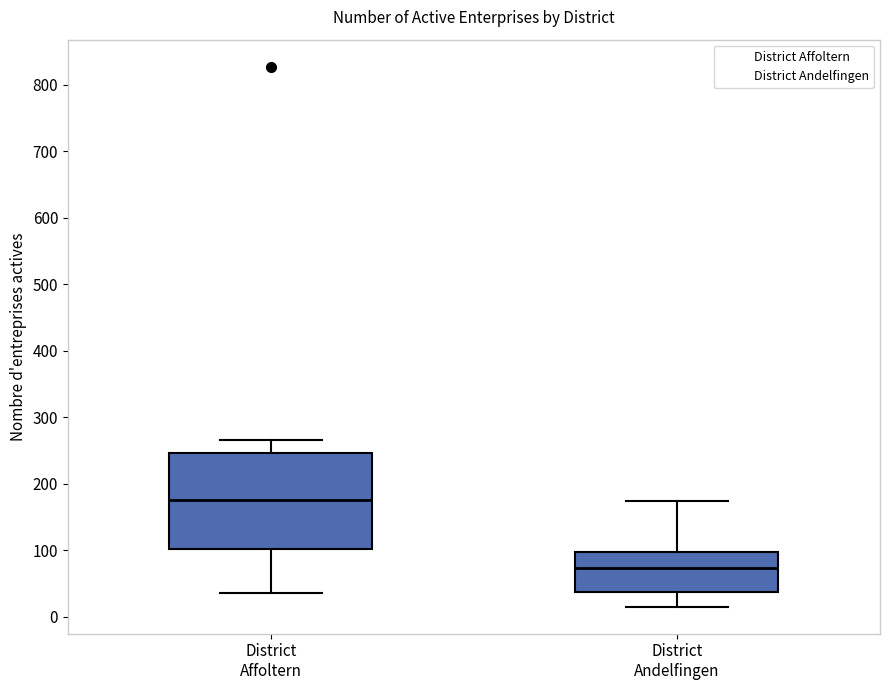

Which box's median line is the highest?

District Affoltern